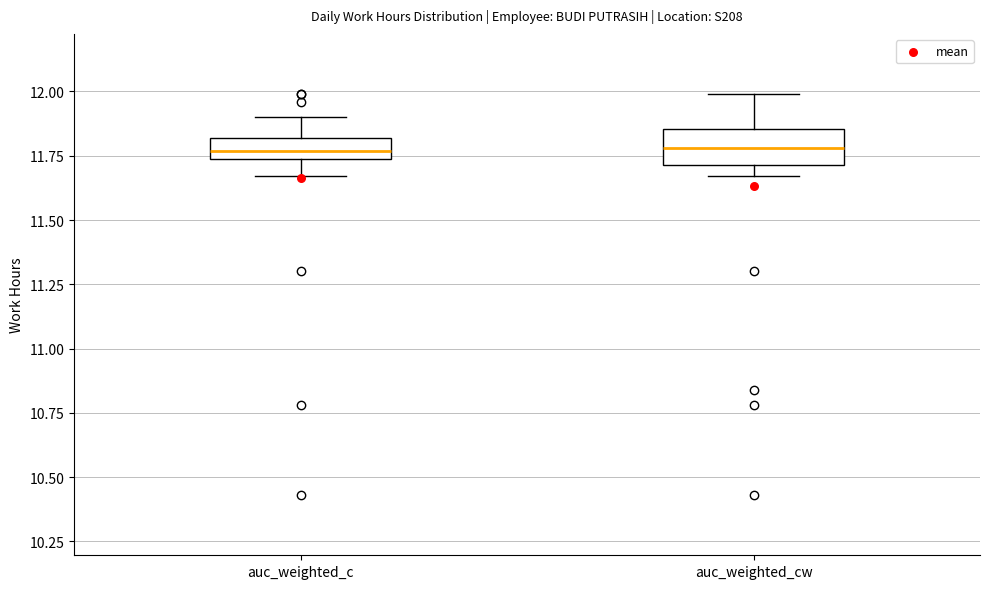

Where does the median line of the box for auc_weighted_cw sit on the y-axis? The values are not printed on the chart, so give them approximately, as read against the axis.

11.80